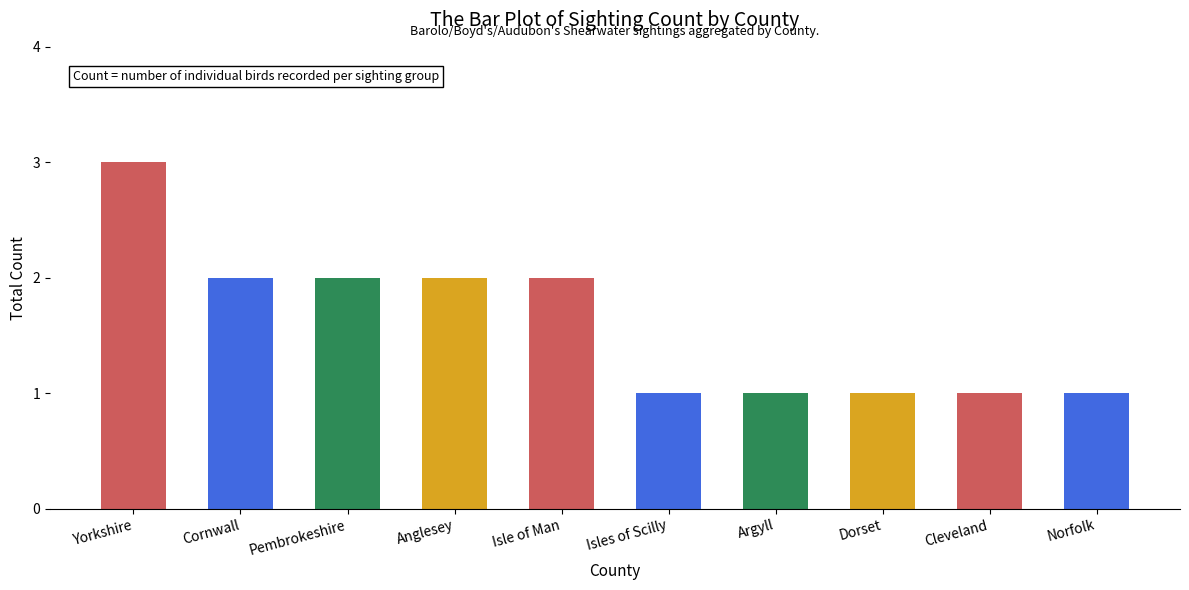

At which category does the chart reach its minimum across all series?

Isles of Scilly